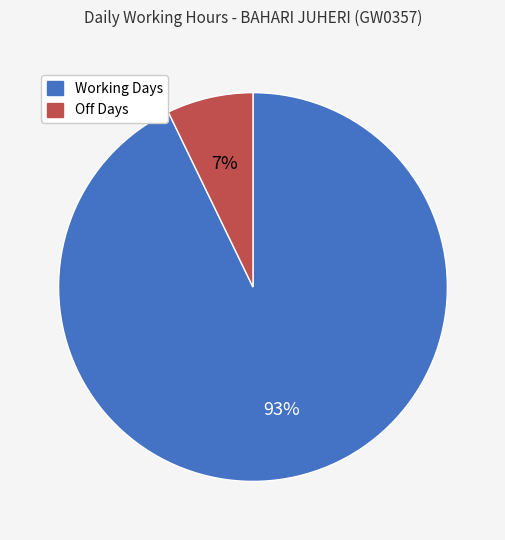

To the nearest percent, what portion does Off Days represent?

7%